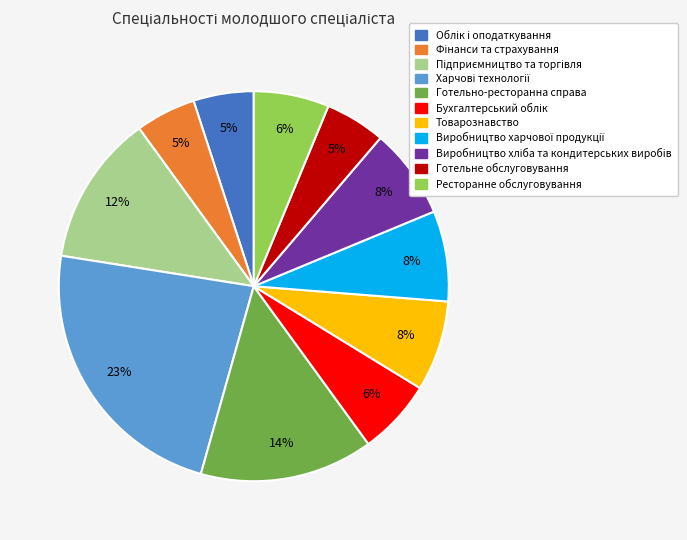

Is there any slice that represents more than half of the pie?

No